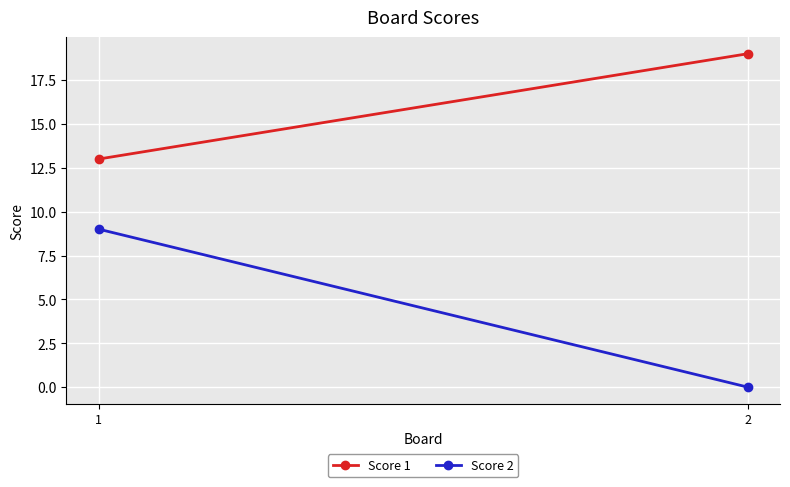

At which category does the chart reach its minimum across all series?

2